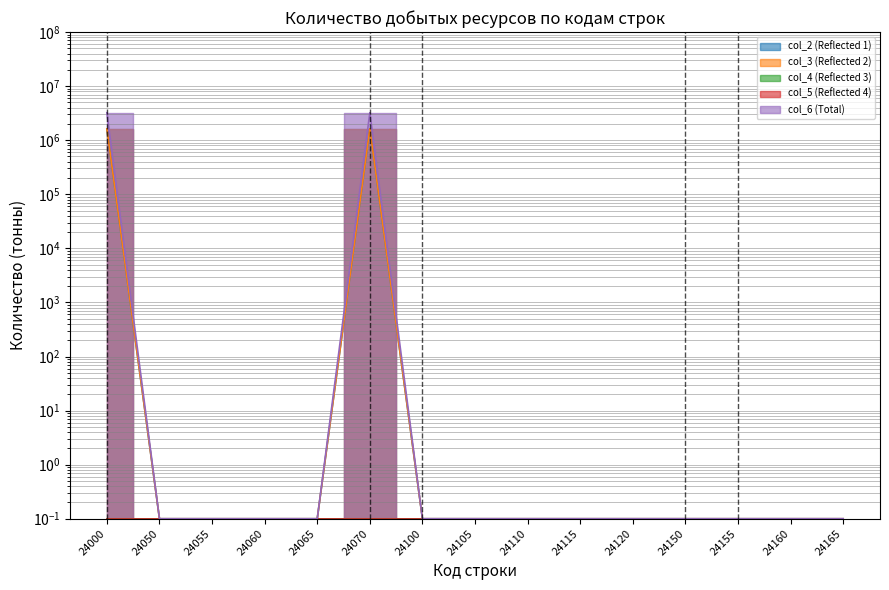

True or false: col_2 (Reflected 1) and col_6 (Total) intersect in this chart.

False